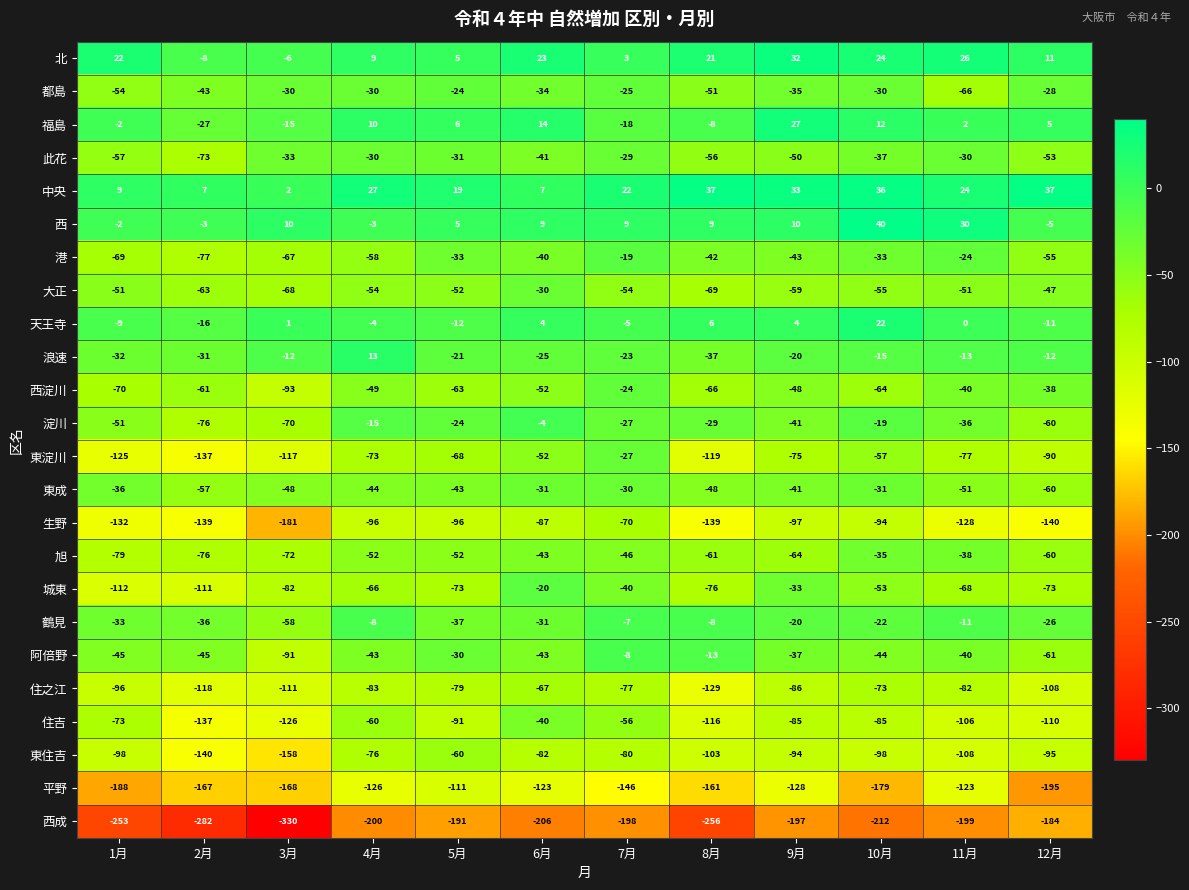

At which label is 福島 closest to 0?

1月